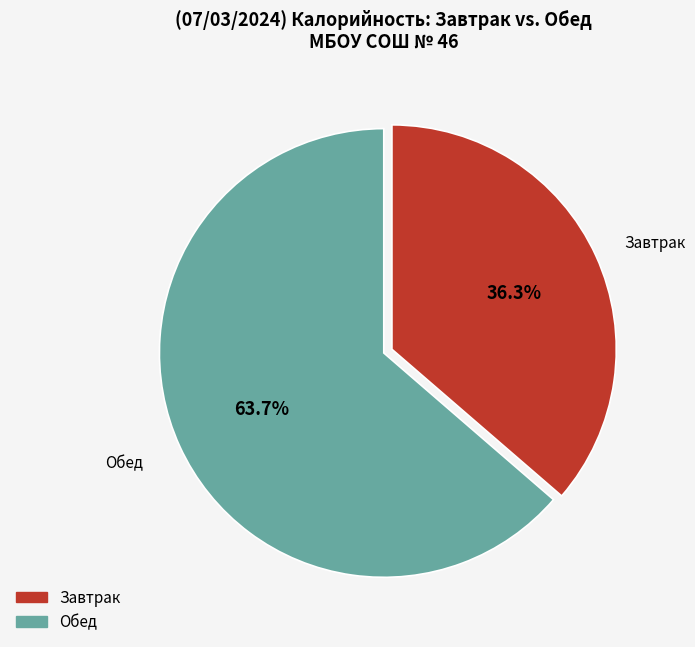

Count the number of slices in the pie.

2